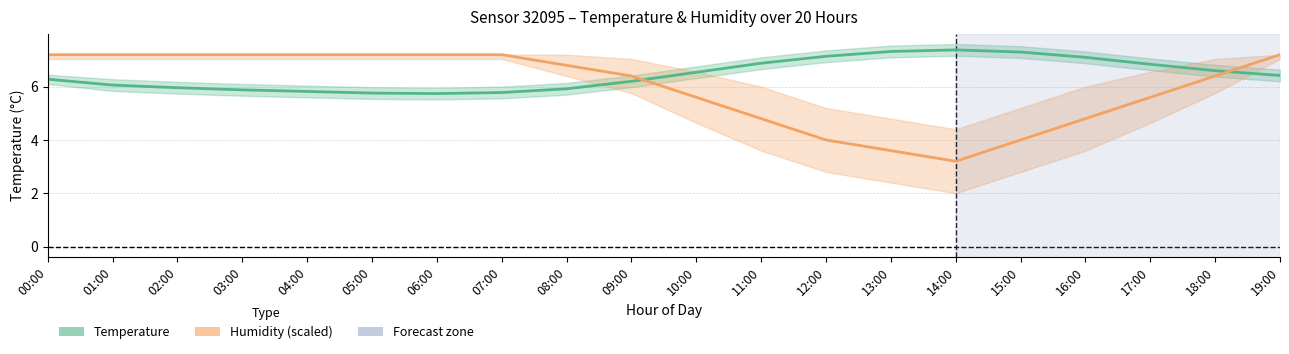

Is the value of Humidity (scaled) at 18:00 greater than the value of Temperature (°C) at 08:00?

Yes